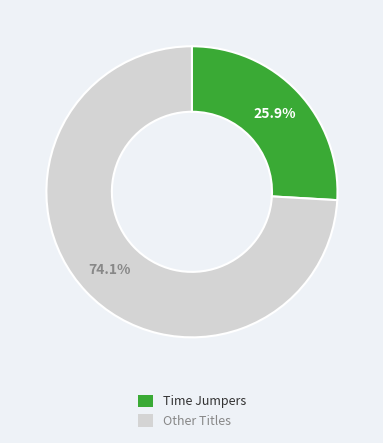

Is there a majority slice in this chart?

Yes